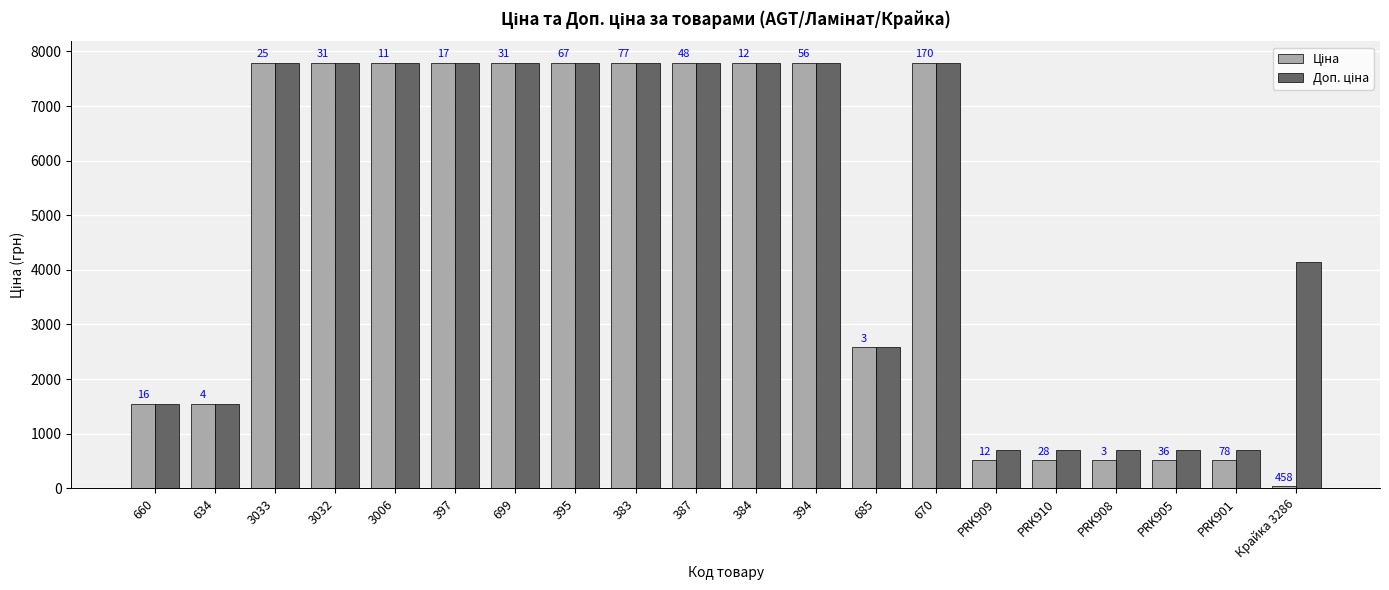

Does the chart contain stacked bars?

No